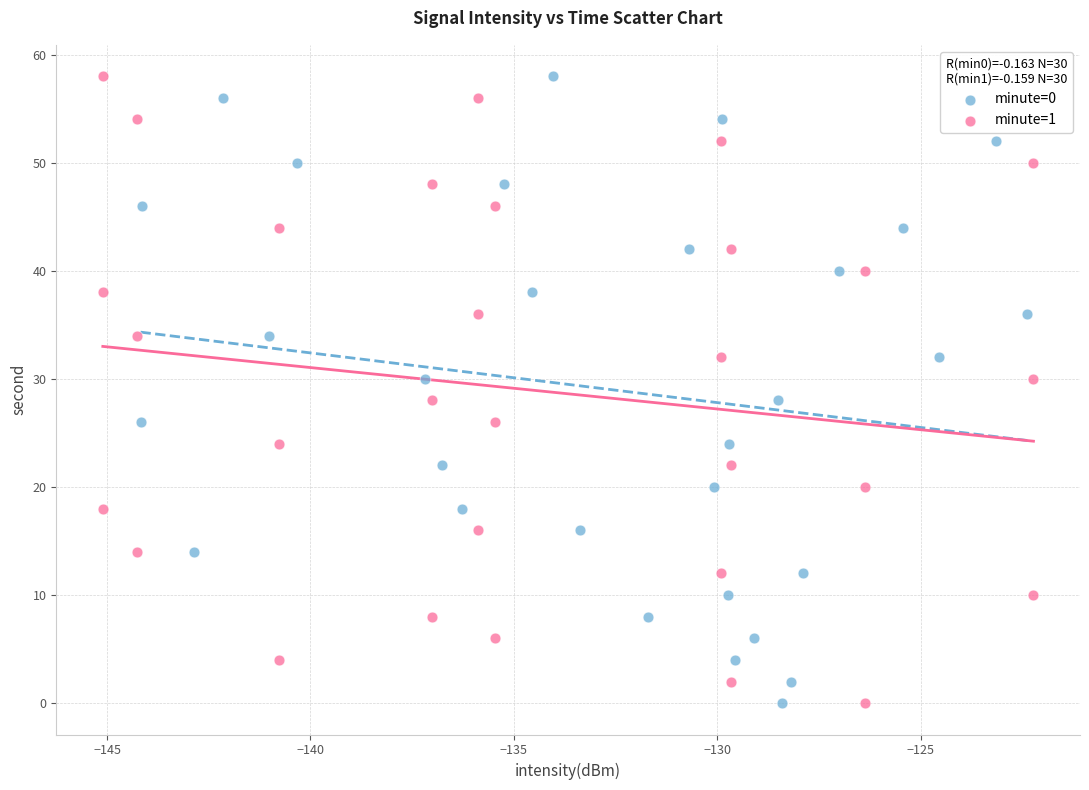

What are all the series names shown in the legend?

minute=0, minute=1